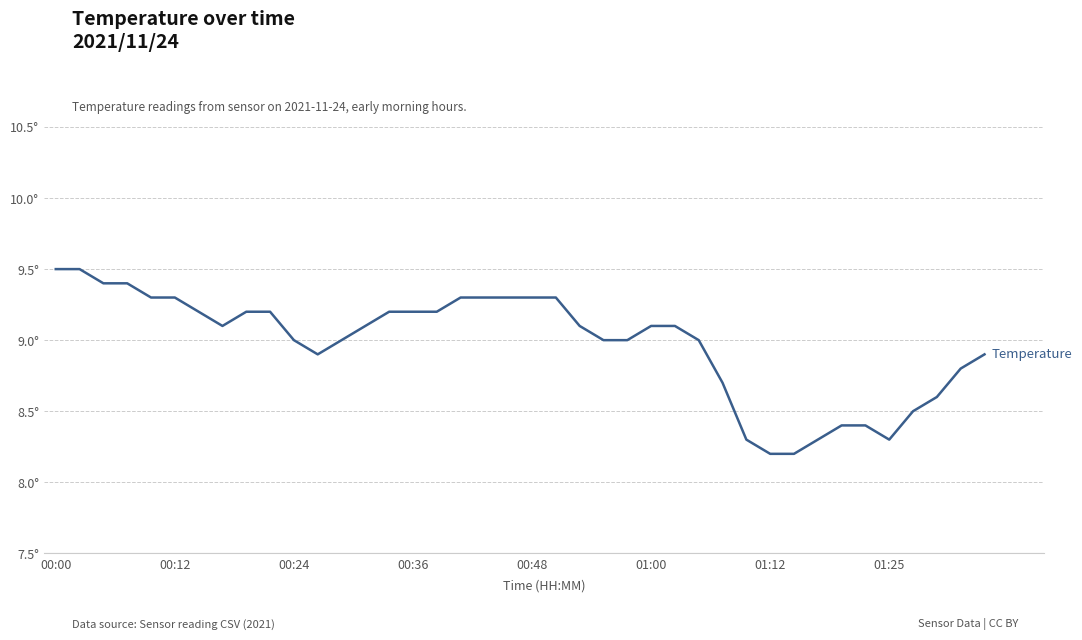

What is the sum of all values?

359.1